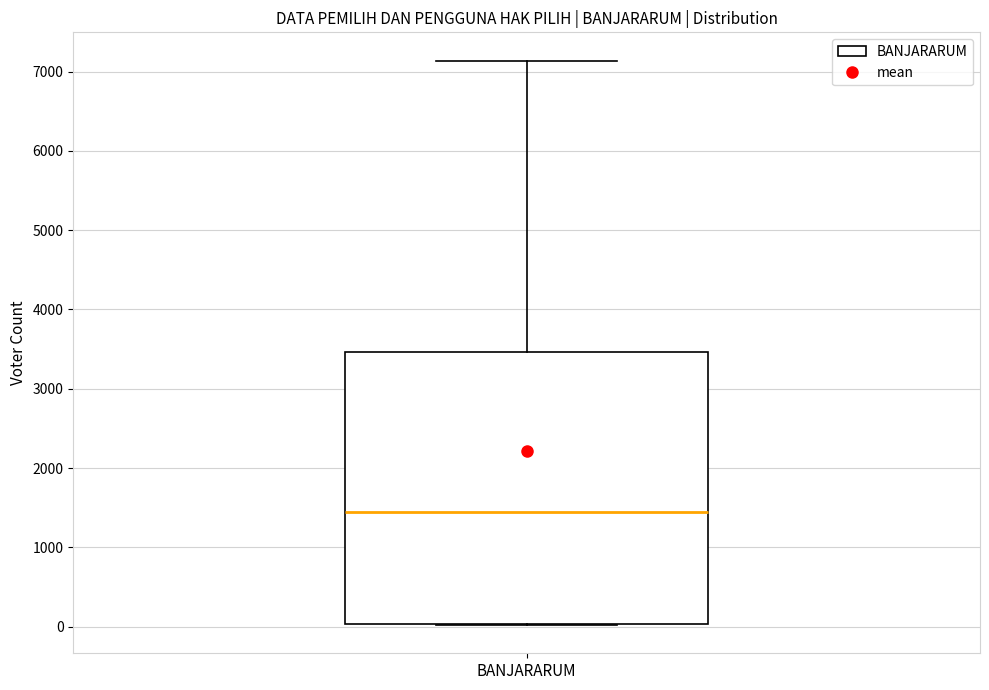

Where is the lower edge of the box for BANJARARUM on the y-axis? The values are not printed on the chart, so give them approximately, as read against the axis.

0